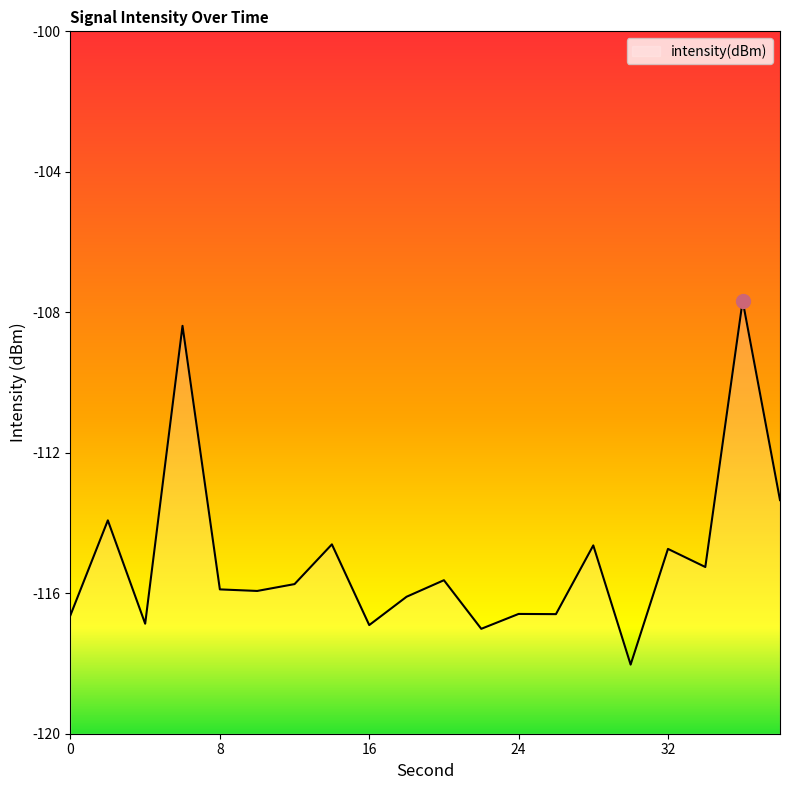

How many values exceed -115?

7